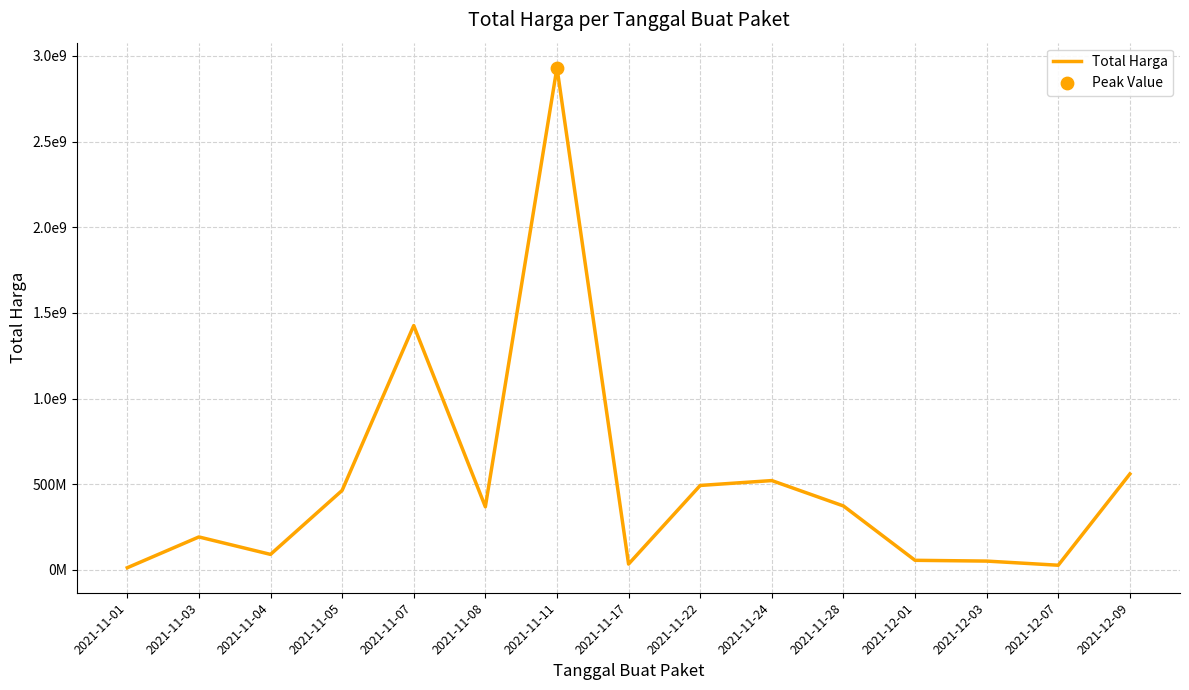

What is the ratio of the value at 2021-11-11 to the value at 2021-11-22?

5.9